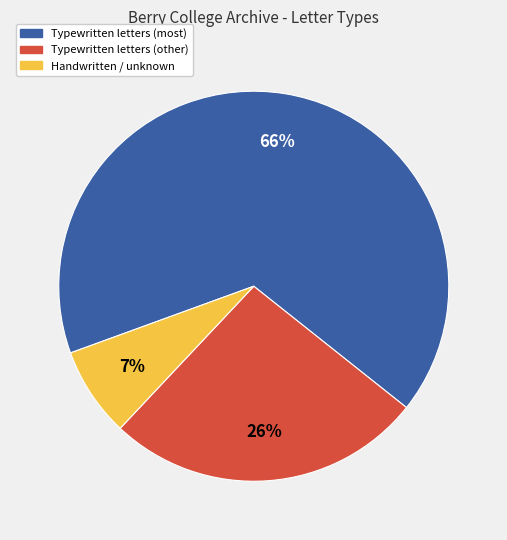

Which category has the smallest portion of the pie?

Handwritten / unknown